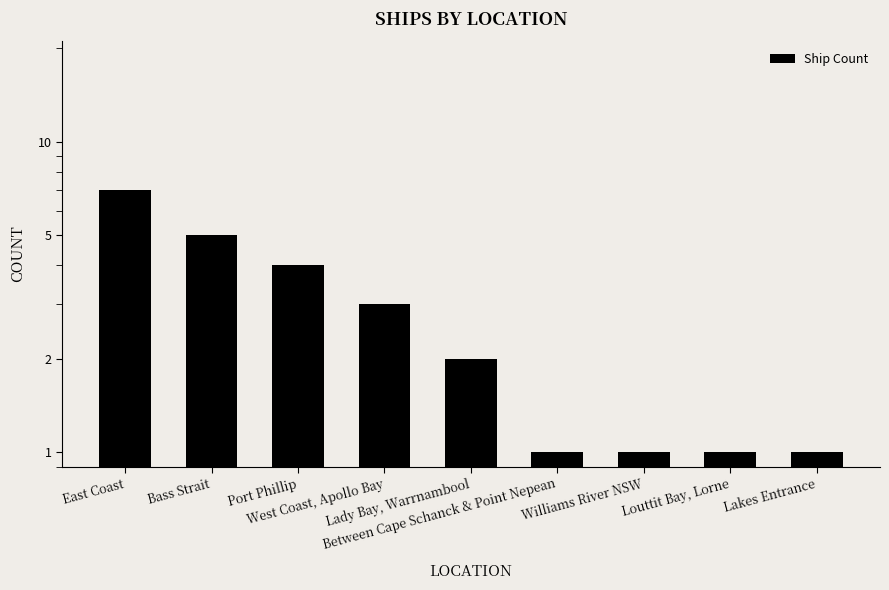

What is the average value?

3